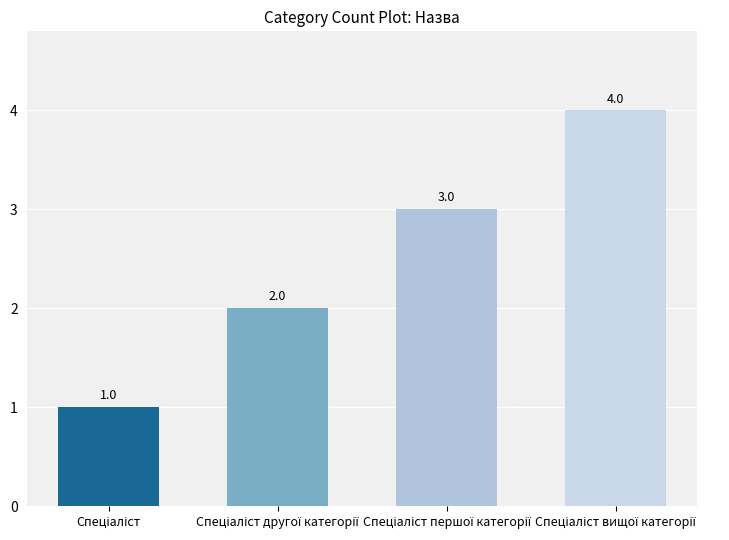

How many values are below 3?

2